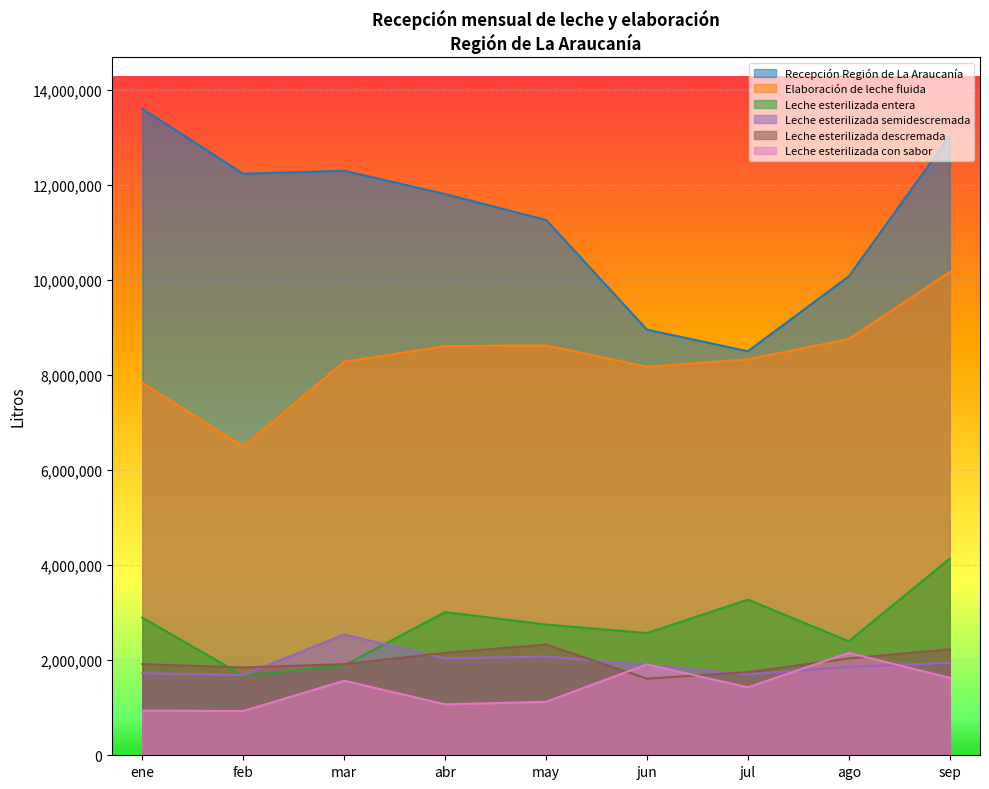

True or false: Leche esterilizada descremada and Elaboración de leche fluida intersect in this chart.

False